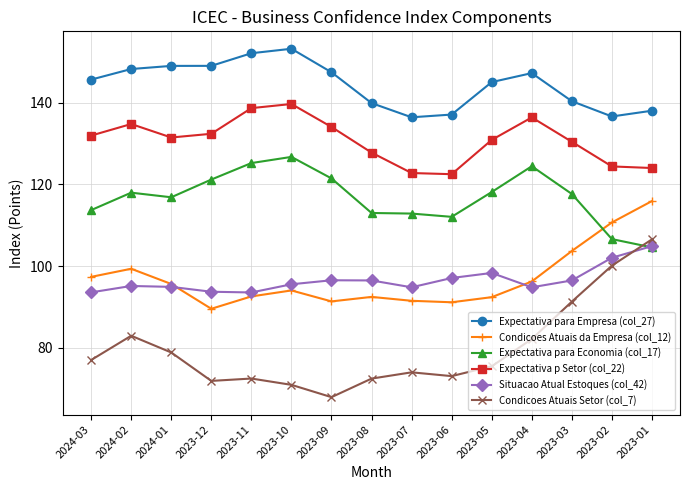

Which series has the largest total across all categories?

Expectativa para Empresa (col_27)